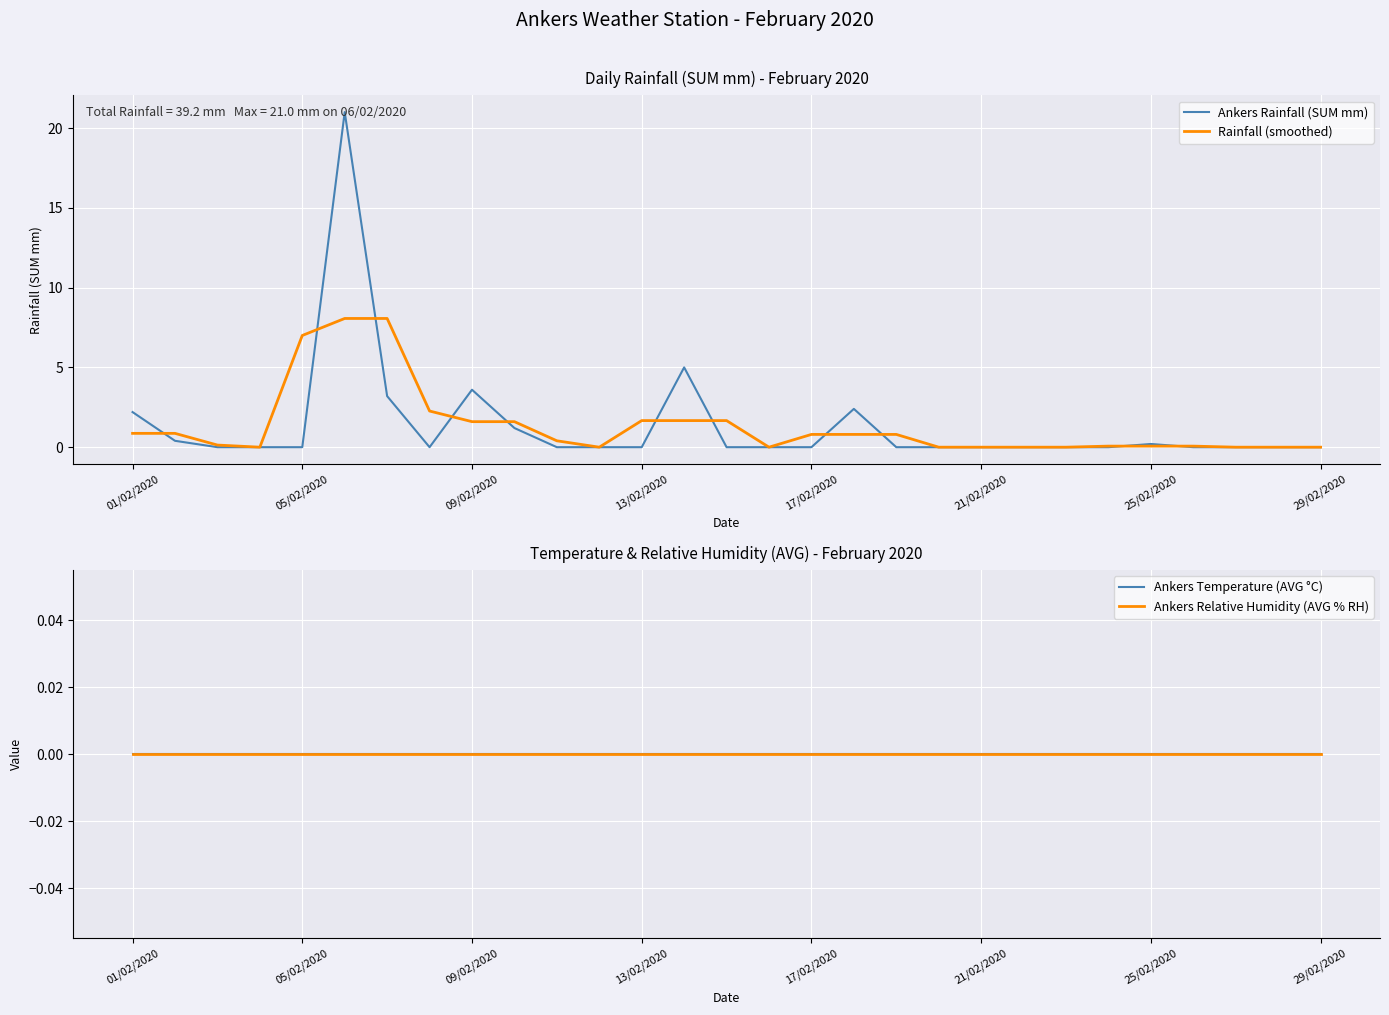

True or false: Ankers Rainfall (SUM mm) and Ankers Temperature (AVG °C) cross at least once.

False